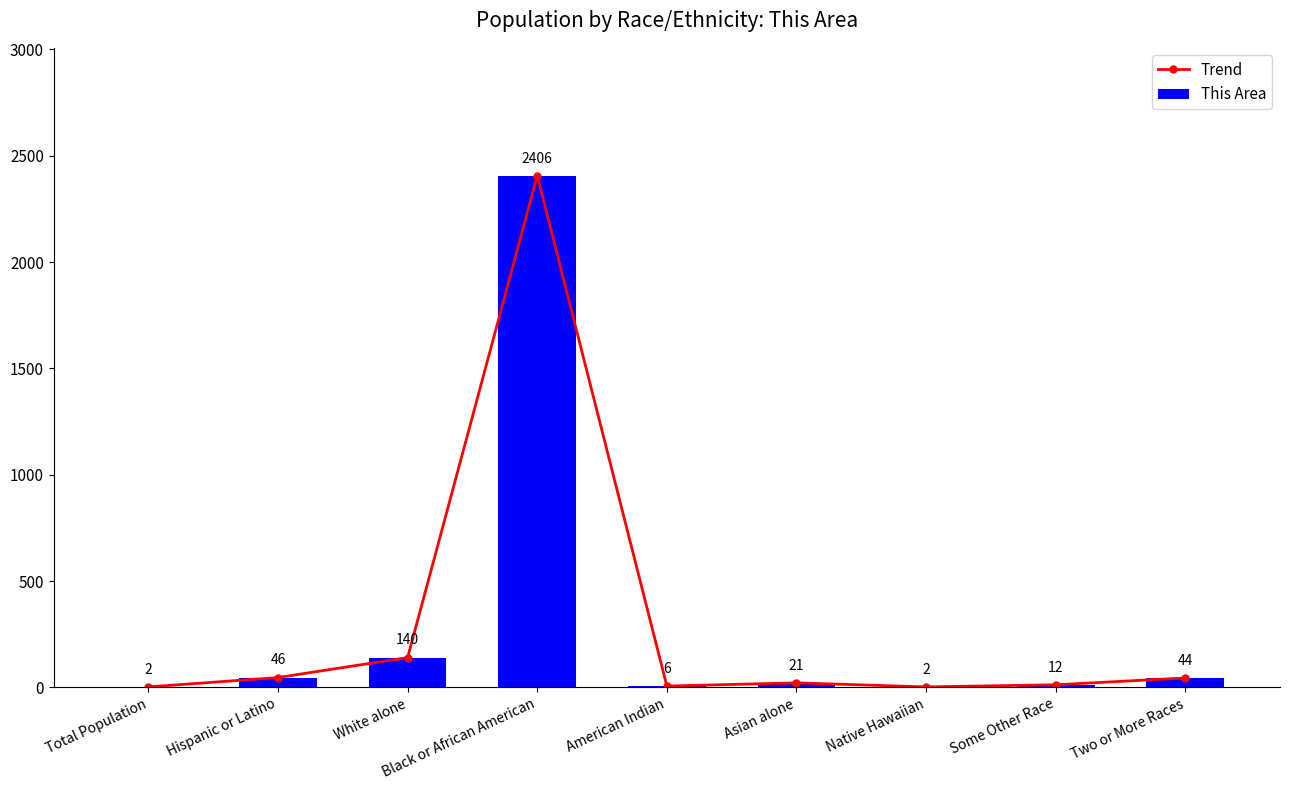

The value of Trend at Black or African American is 1335. True or false?

False